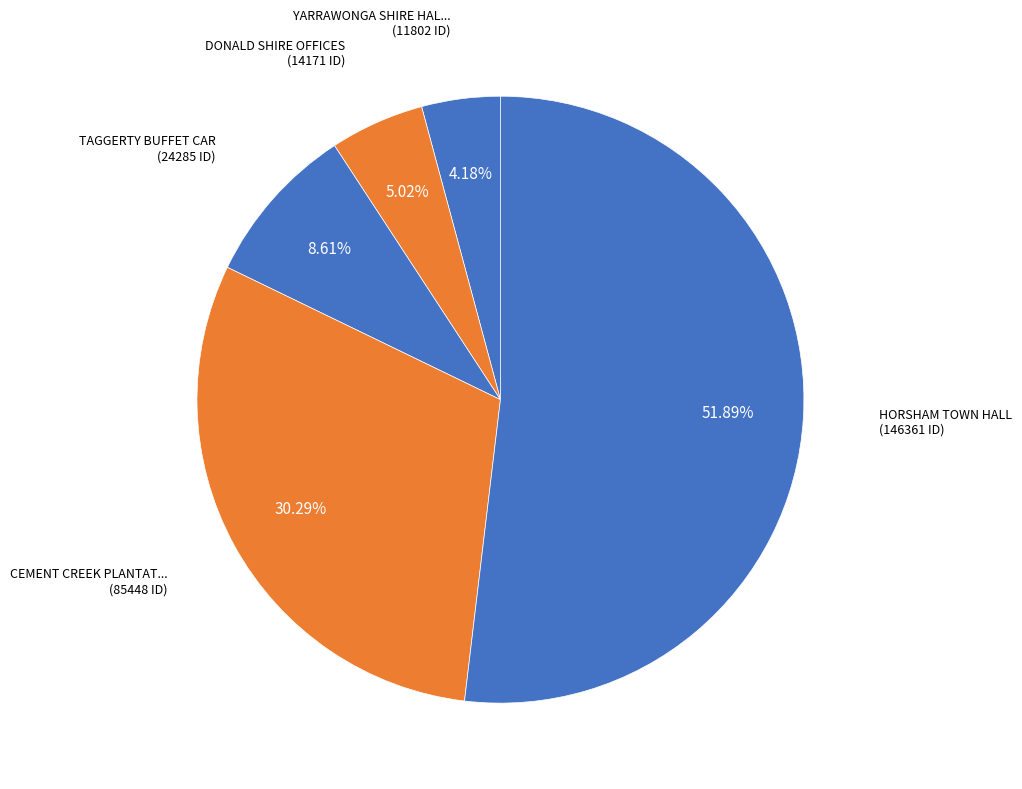

Which category has the biggest portion of the pie?

HORSHAM TOWN HALL